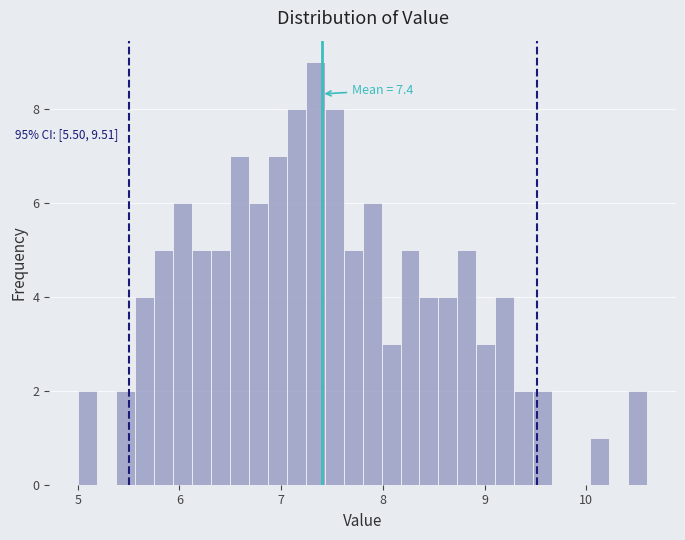

Read against the x-axis, roughly where is the centre of the tallest bar?

7.3